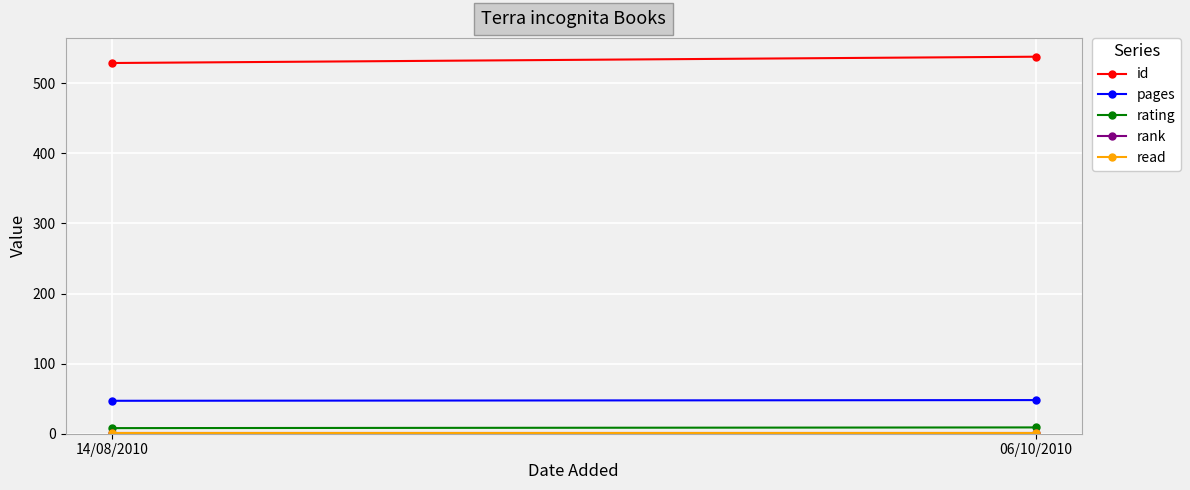

What is the sum of all pages values?

95